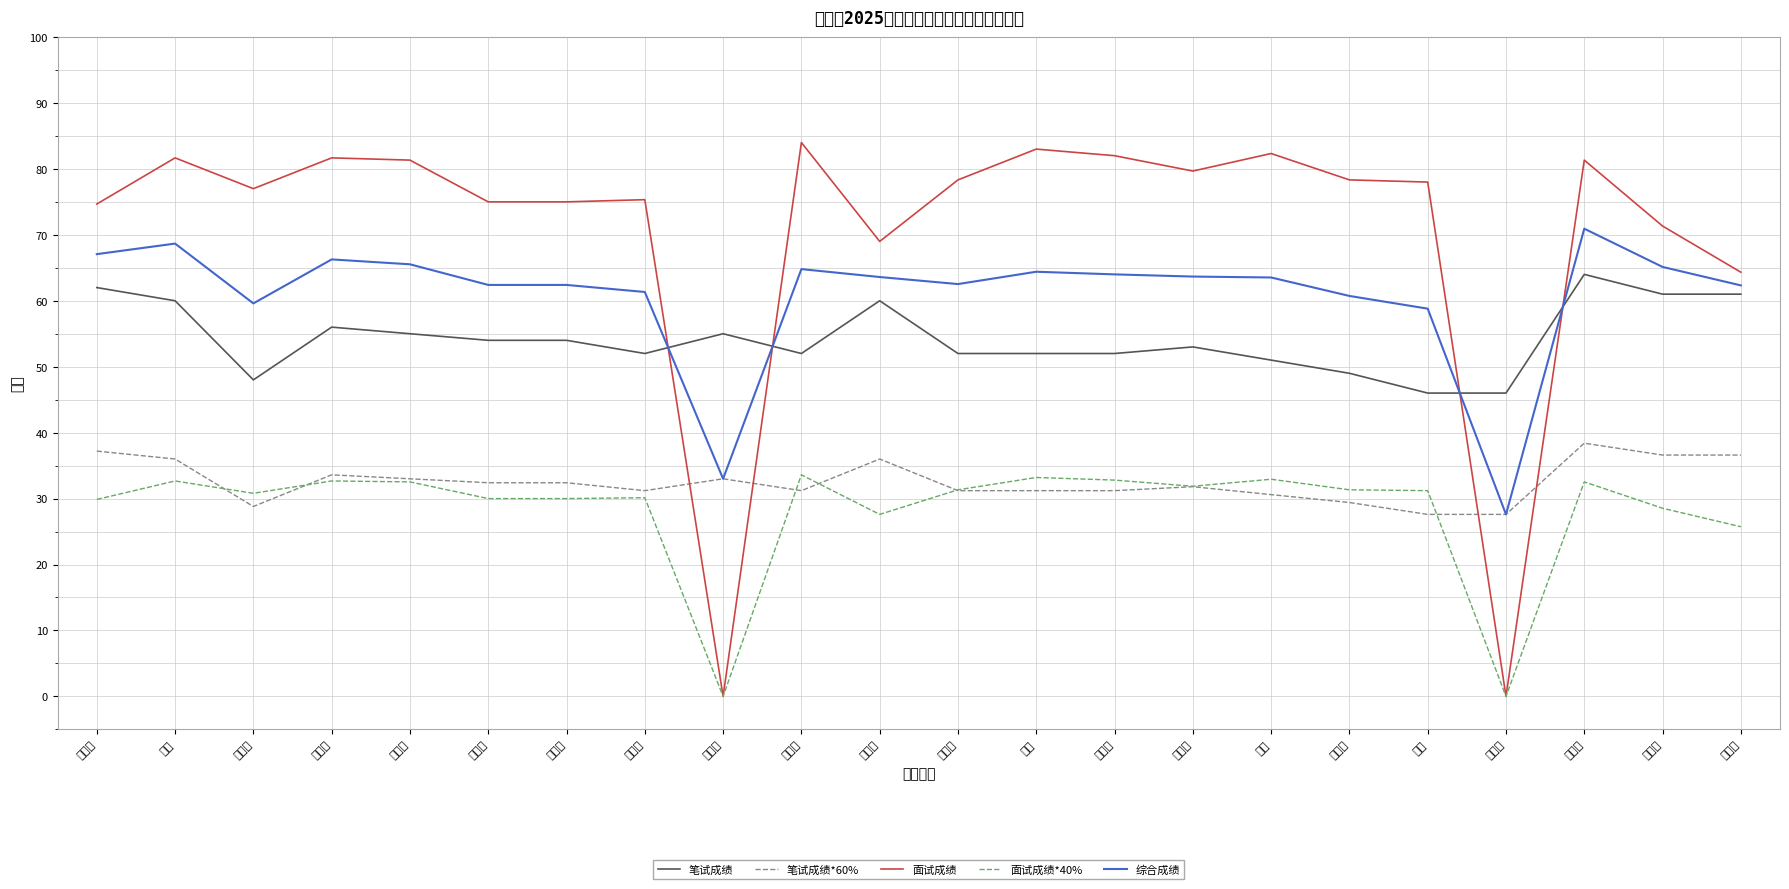

Which series has the widest spread of values?

面试成绩